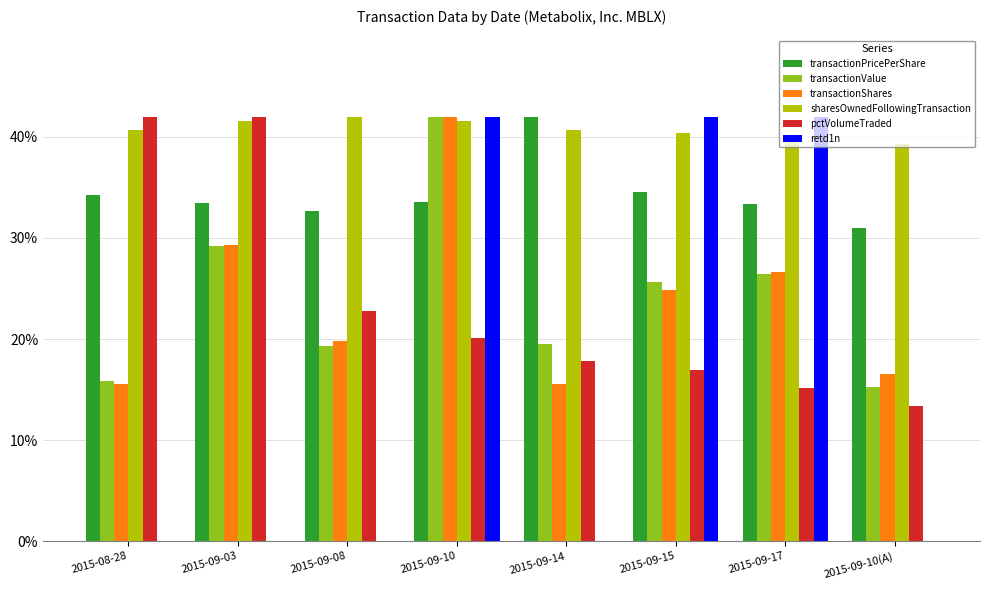

At which category is the sum across all series the highest?

2015-09-10